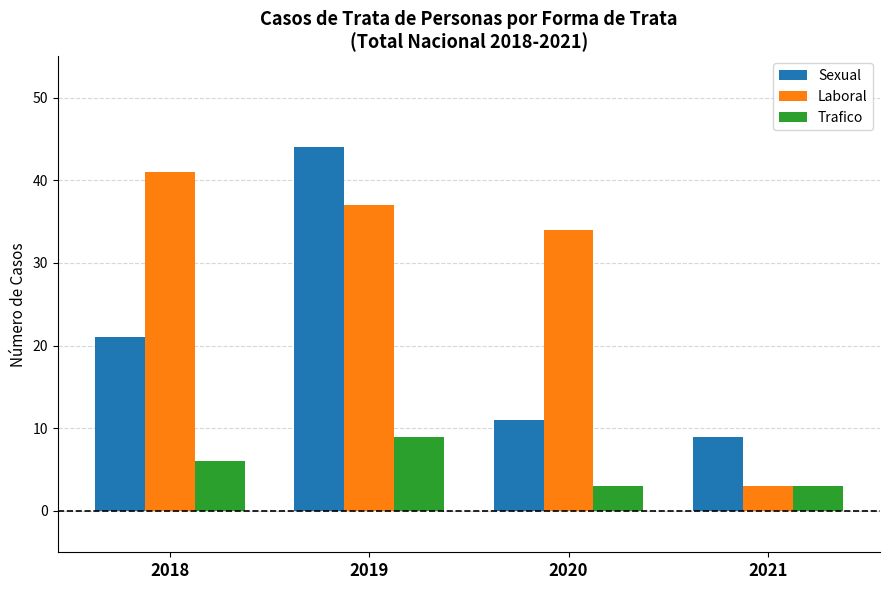

List the series in order of their overall mean, lowest first.

Trafico, Sexual, Laboral